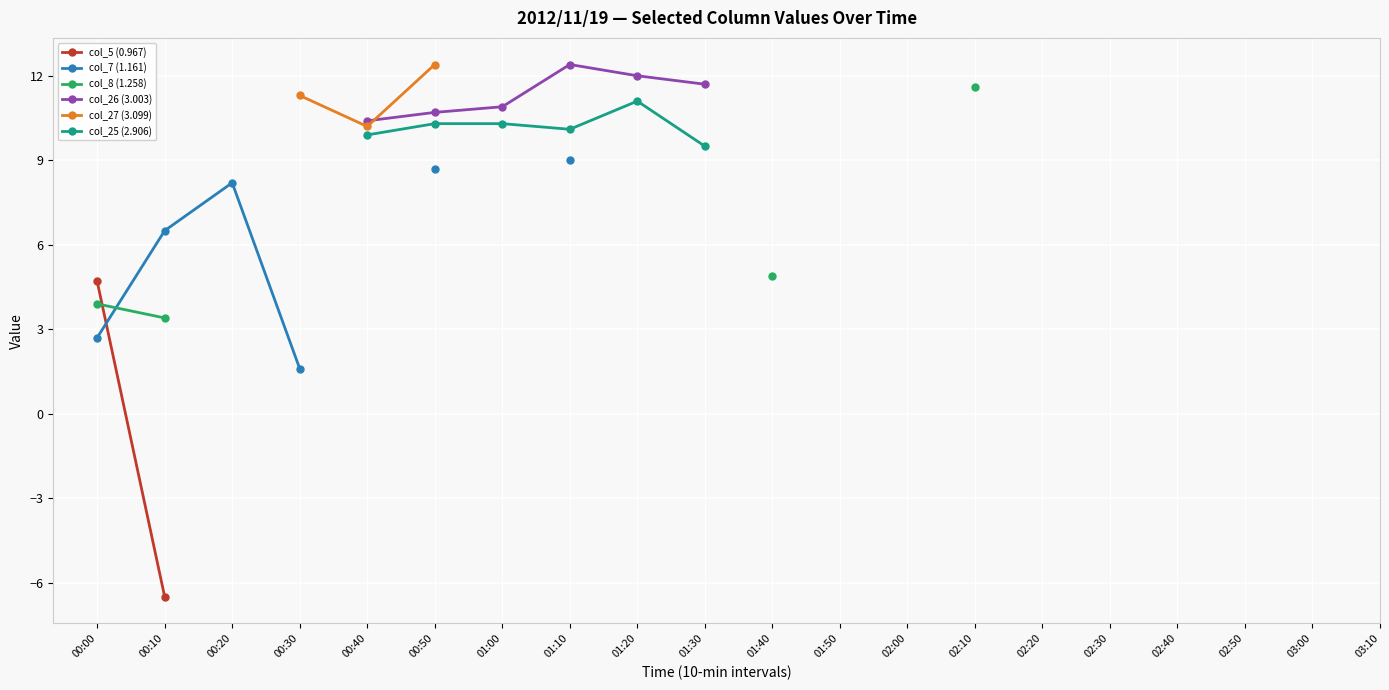

What is the lowest value of the col_5 (0.967) series?

-6.5